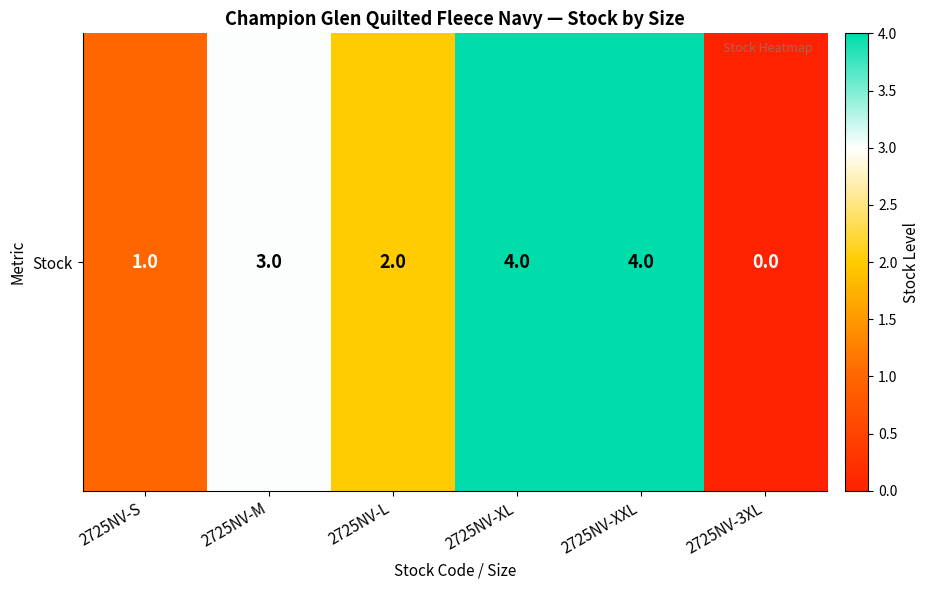

Which label corresponds to the smallest value in the chart?

2725NV-3XL